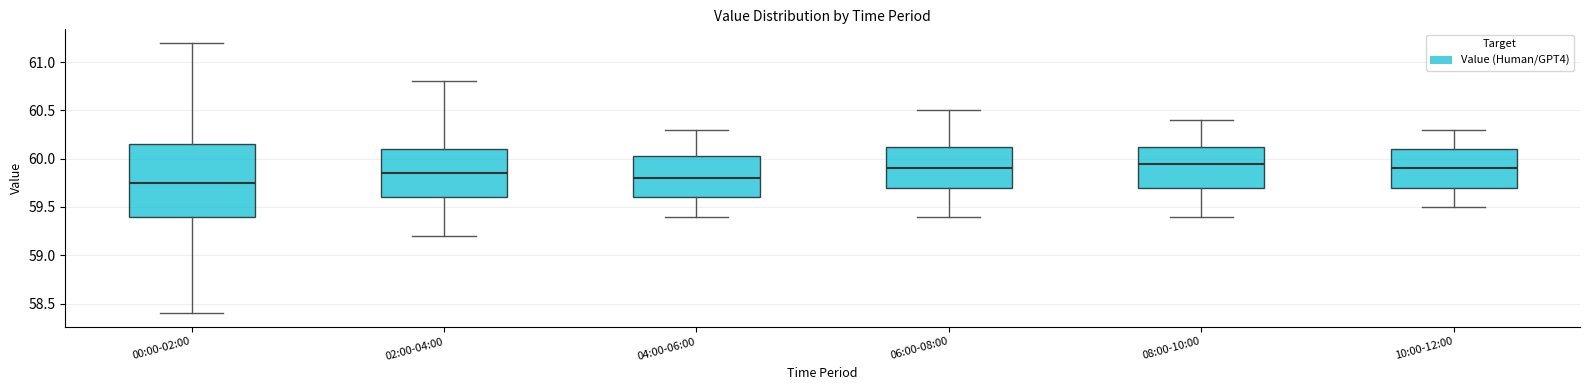

Reading left to right, transcribe this box plot: for each box, give where its median line is, the range the box spans, and where its two whiskers end, as read against the y-axis. The values are not printed on the chart, so give them approximately, as read against the axis.

00:00-02:00: median 59.75, box 59.40 to 60.15, whiskers 58.40 to 61.20
02:00-04:00: median 59.85, box 59.60 to 60.10, whiskers 59.20 to 60.80
04:00-06:00: median 59.80, box 59.60 to 60.05, whiskers 59.40 to 60.30
06:00-08:00: median 59.90, box 59.70 to 60.15, whiskers 59.40 to 60.50
08:00-10:00: median 59.95, box 59.70 to 60.15, whiskers 59.40 to 60.40
10:00-12:00: median 59.90, box 59.70 to 60.10, whiskers 59.50 to 60.30